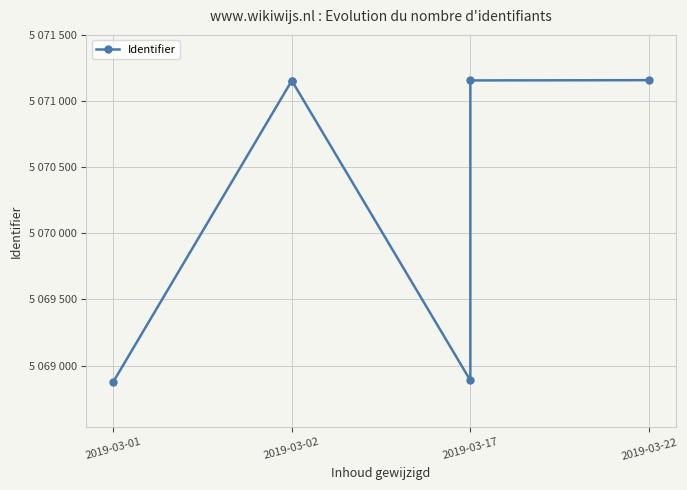

What is the sum of the values at 2019-03-17 and 2019-03-02?

10142309